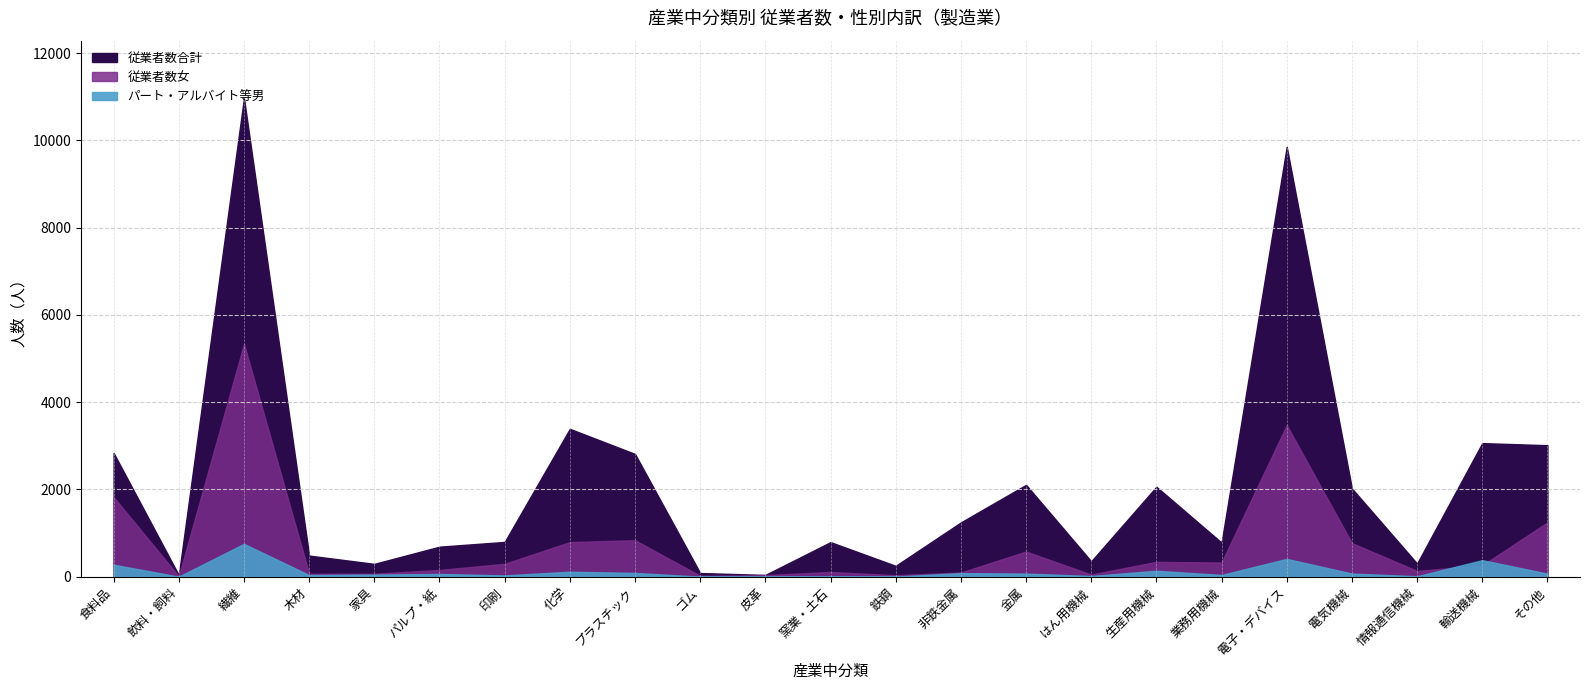

At which category is the sum across all series the highest?

繊維